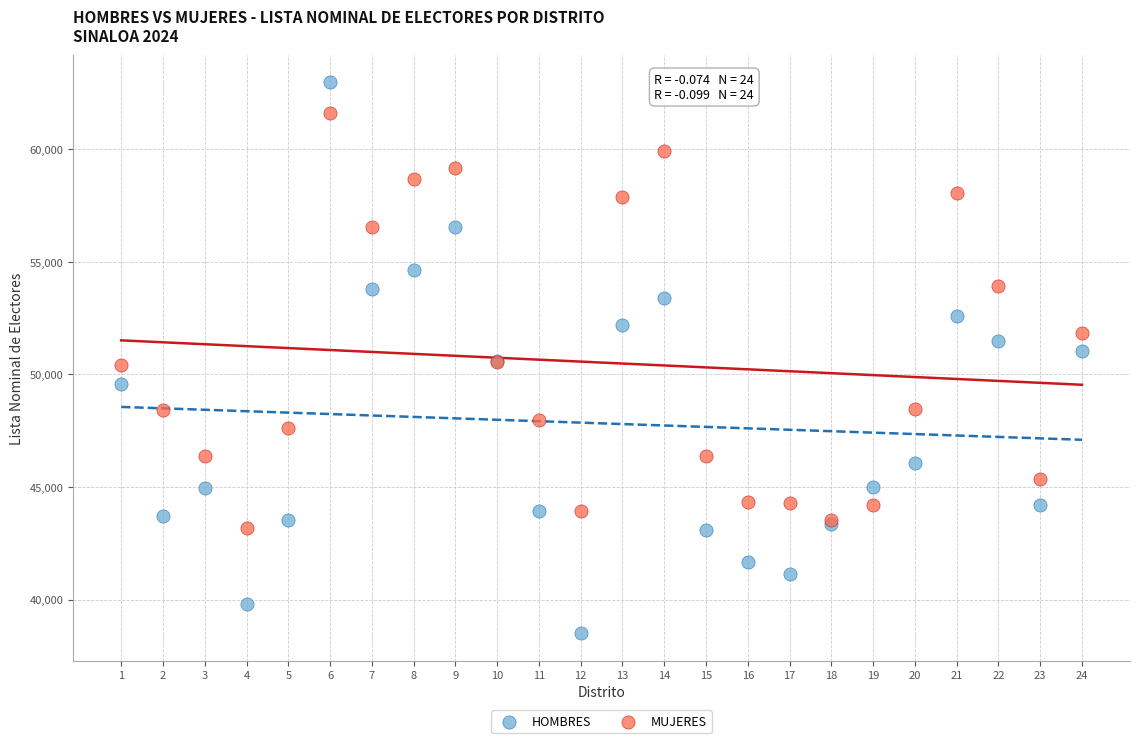

What are all the series names shown in the legend?

HOMBRES, MUJERES